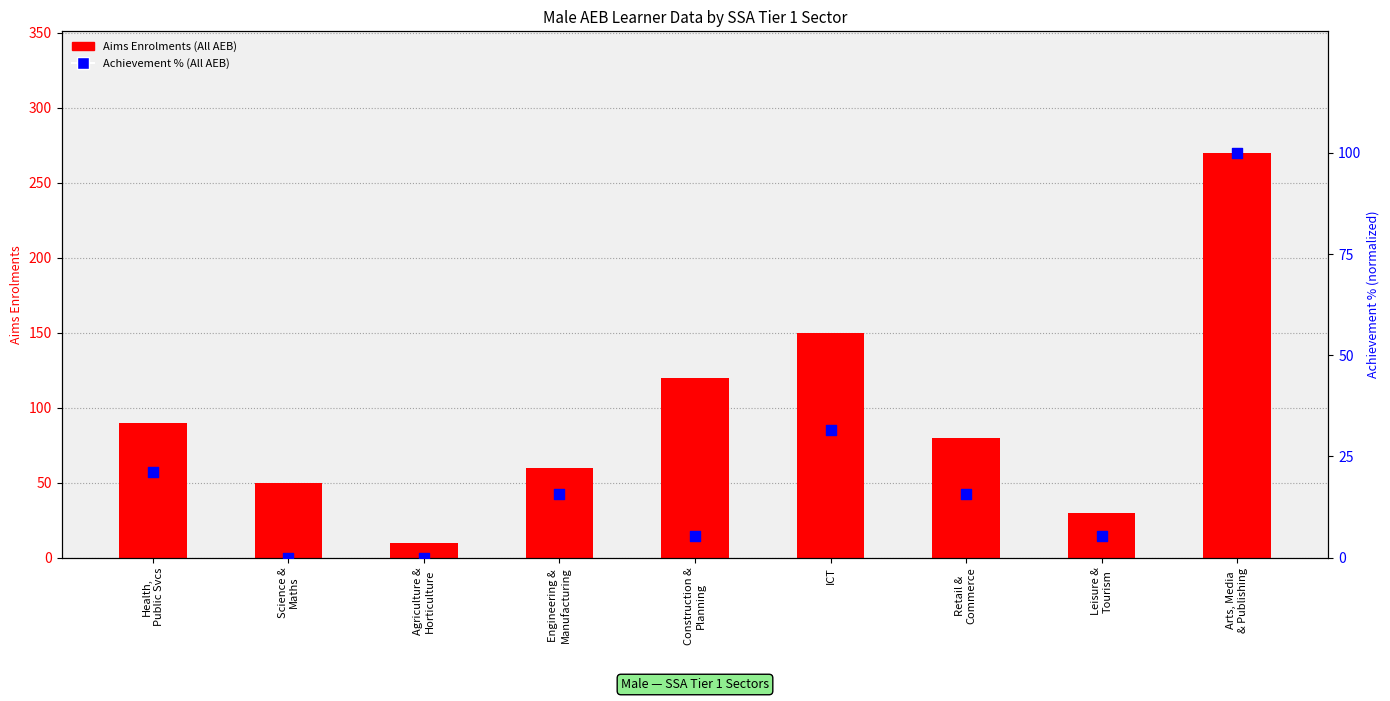

Which series has the largest total across all categories?

Aims Enrolments (All AEB)